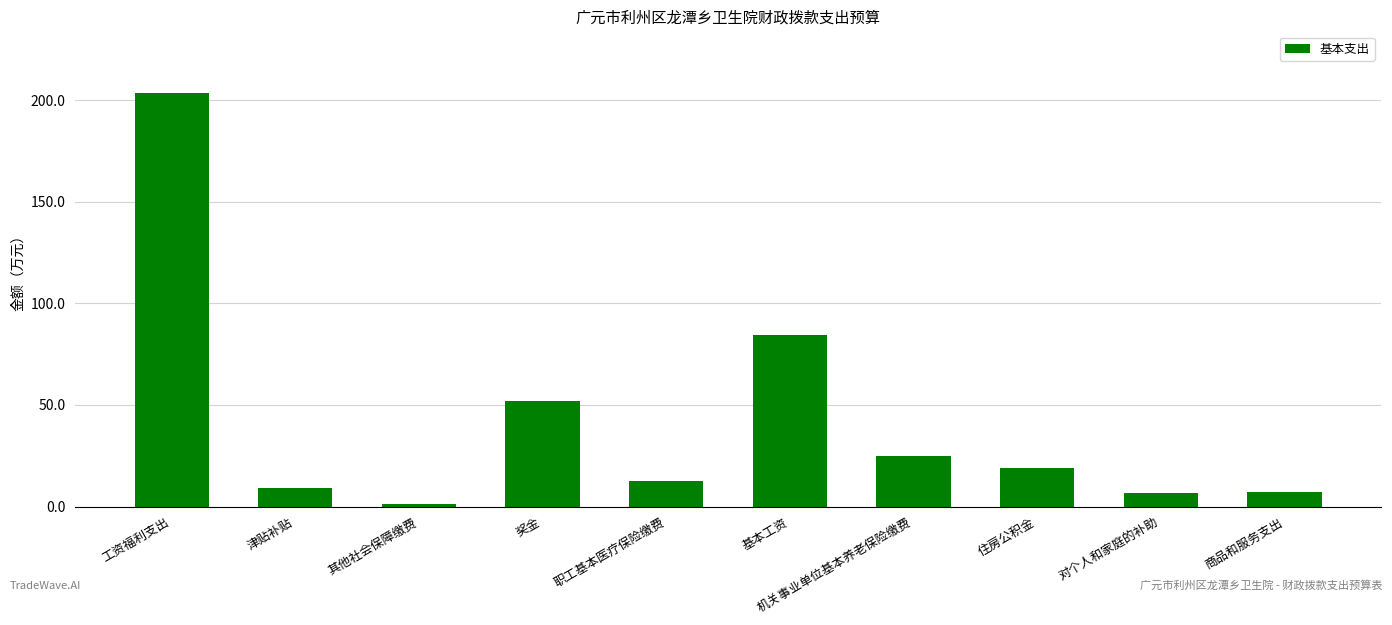

The chart shows a value of 1.2 at 其他社会保障缴费. True or false?

True